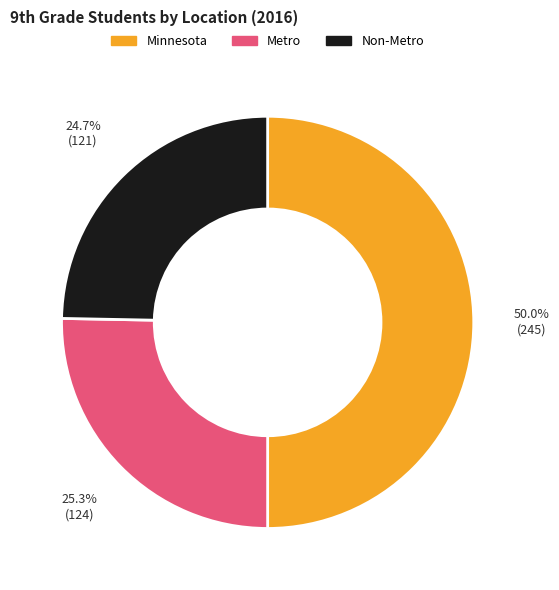

What is the ratio of the value at Minnesota to the value at Non-Metro?

2.0